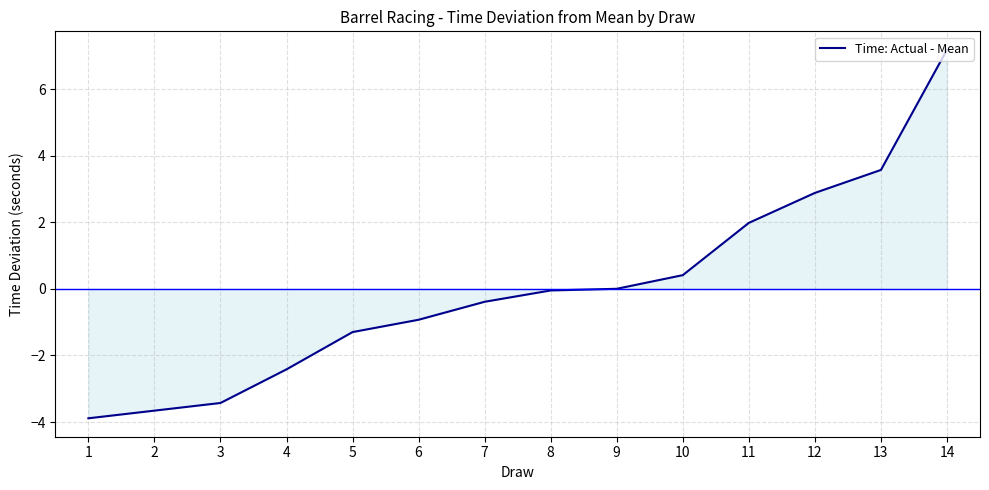

What is the smallest value displayed?

-3.9